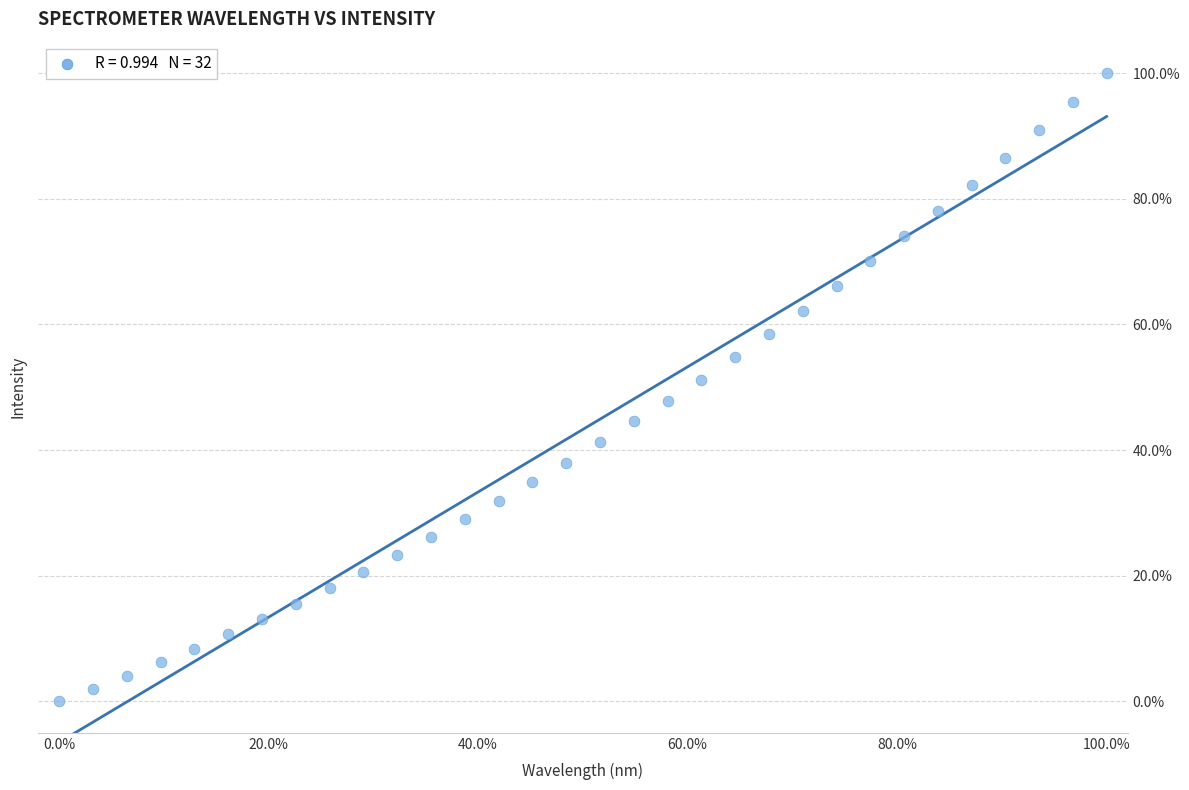

What is the range of Y values (max minus min)?

100.0